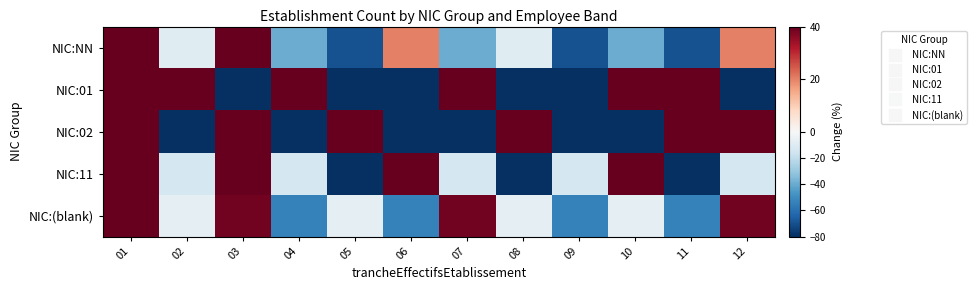

Which series changed the most between 06 and 07?

NIC:01